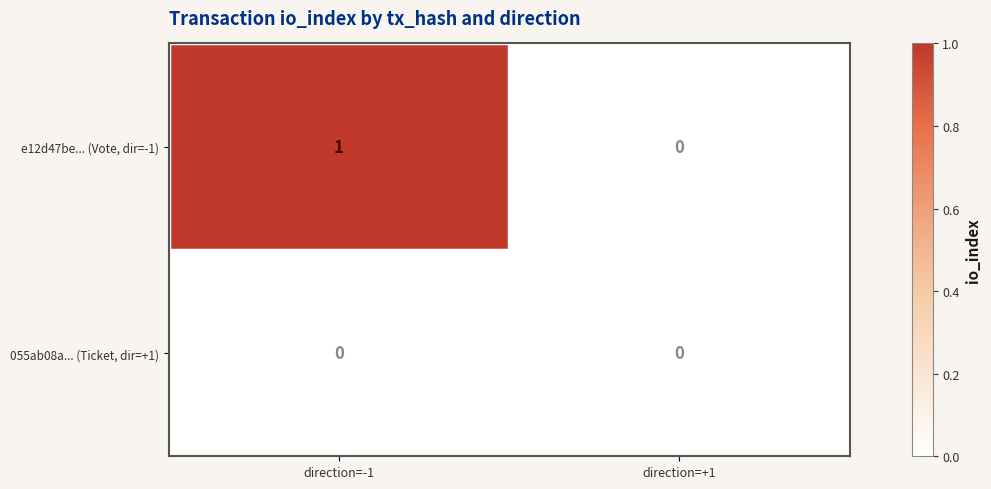

Reading right to left, extract all data points from this chart.

e12d47be... (Vote, dir=-1): direction=+1=0	direction=-1=1
055ab08a... (Ticket, dir=+1): direction=+1=0	direction=-1=0